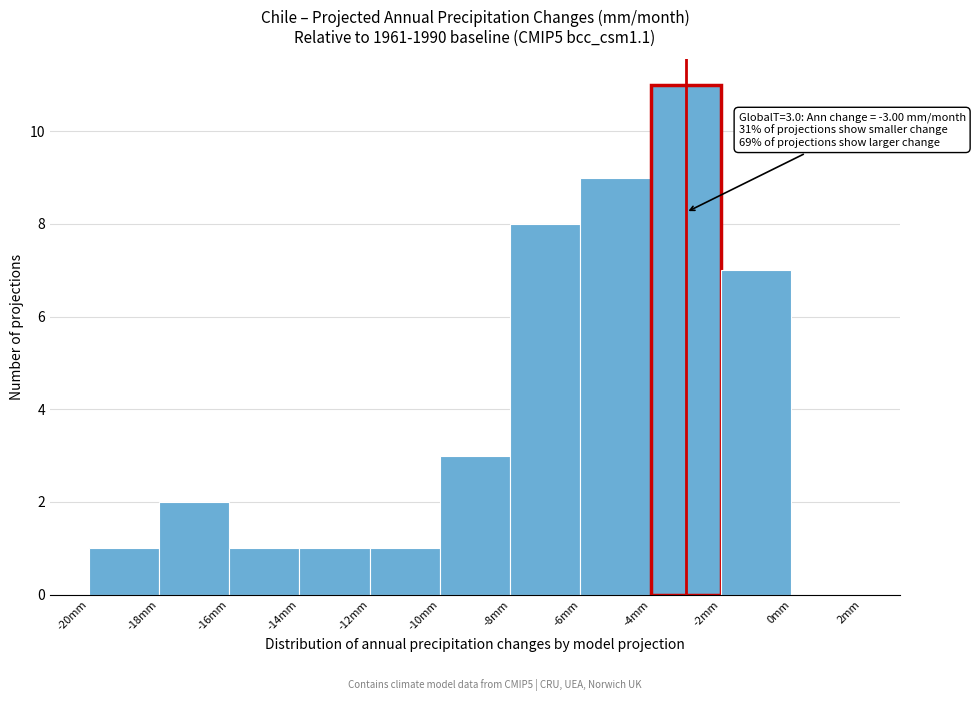

Which range on the x-axis has the tallest bar?

-4 to -2